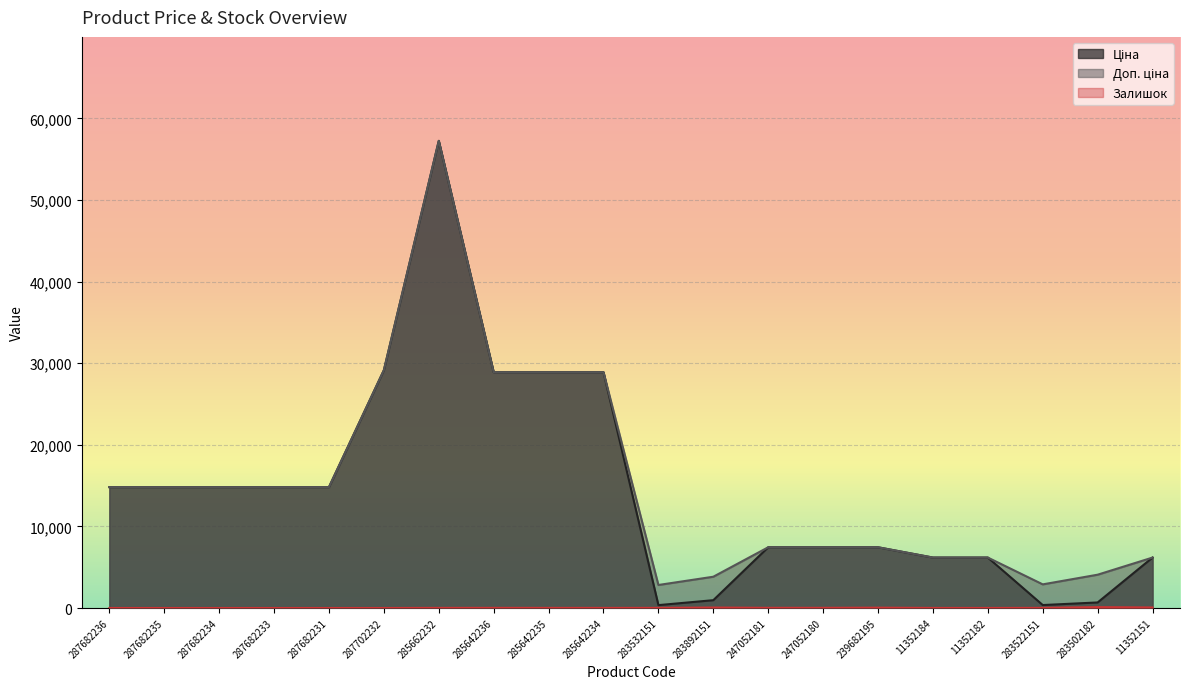

Which category has the lowest value in the Доп. ціна series?

283532151